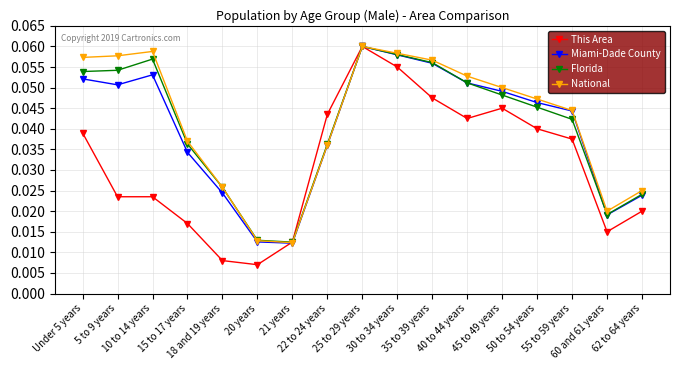

Count the National values in the range 0 to 1.

17